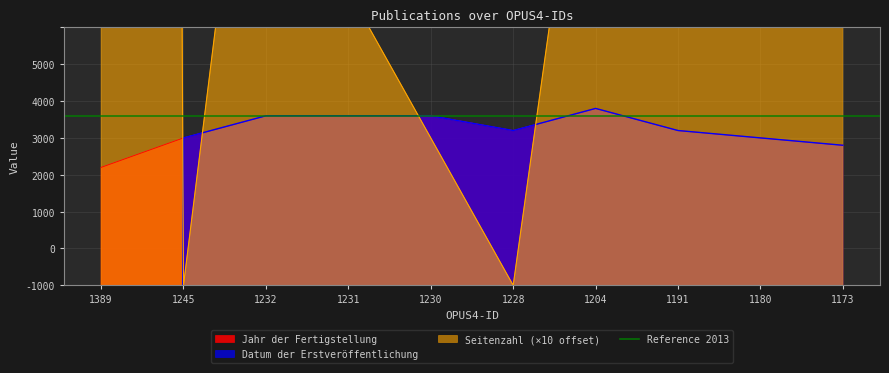

Between 1389 and 1180, which series saw the biggest shift?

Seitenzahl